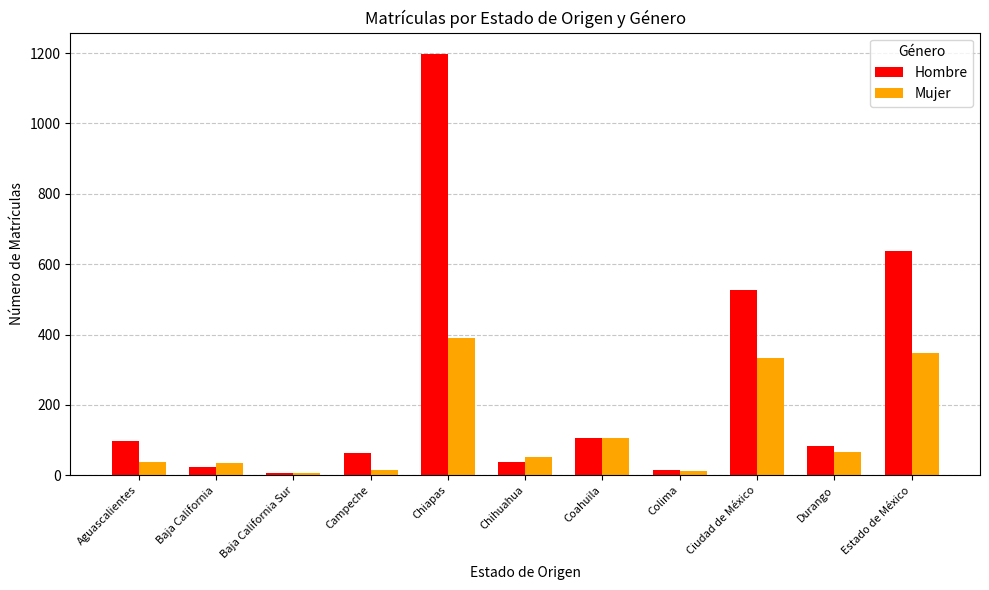

Which series changed the most between Baja California and Coahuila?

Hombre